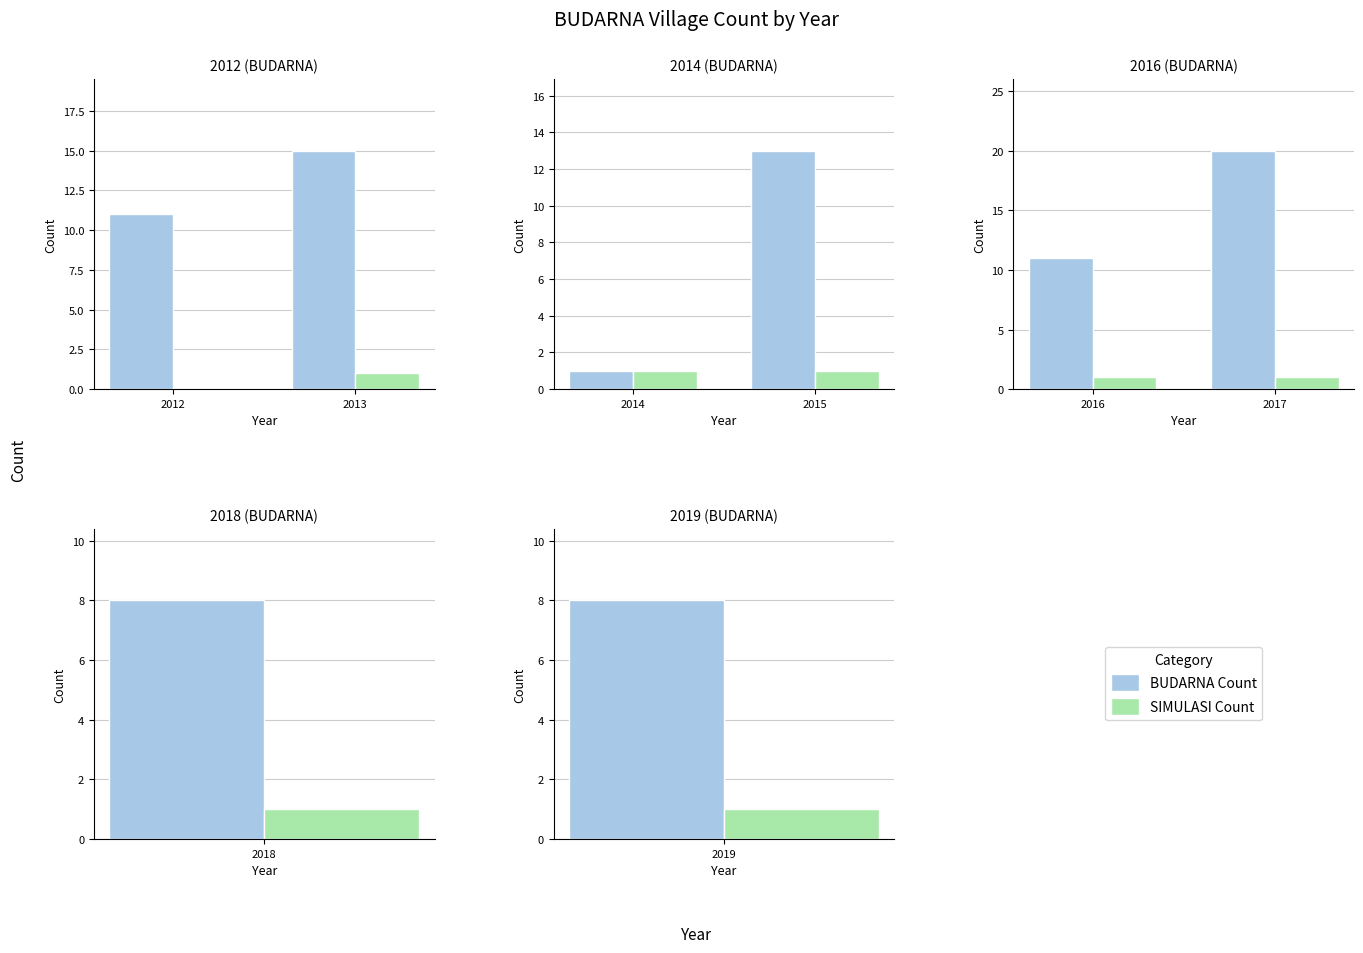

What is the approximate value of SIMULASI Count at 2017?

1